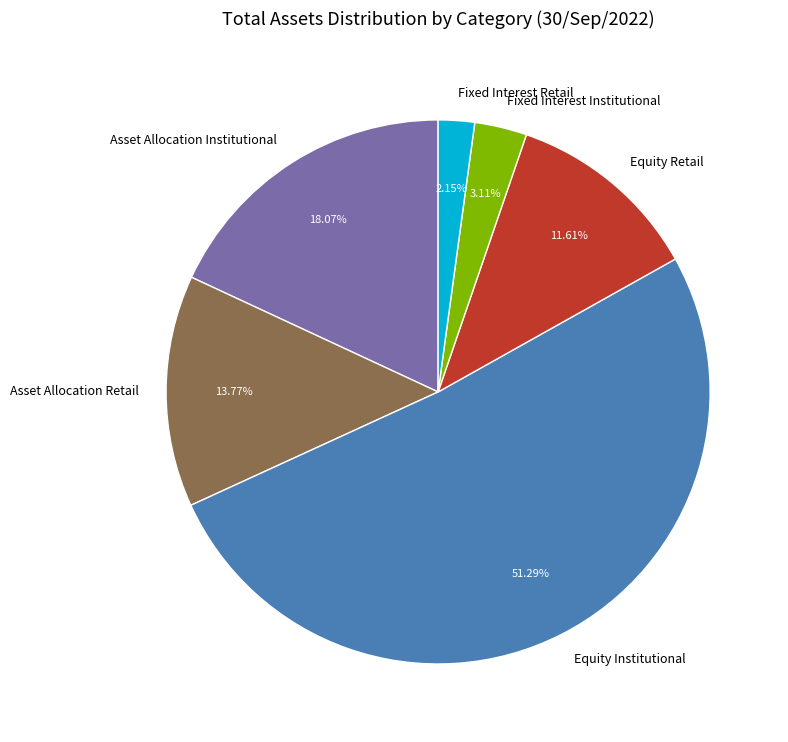

What is the ratio of the value at Equity Retail to the value at Fixed Interest Institutional?

3.7